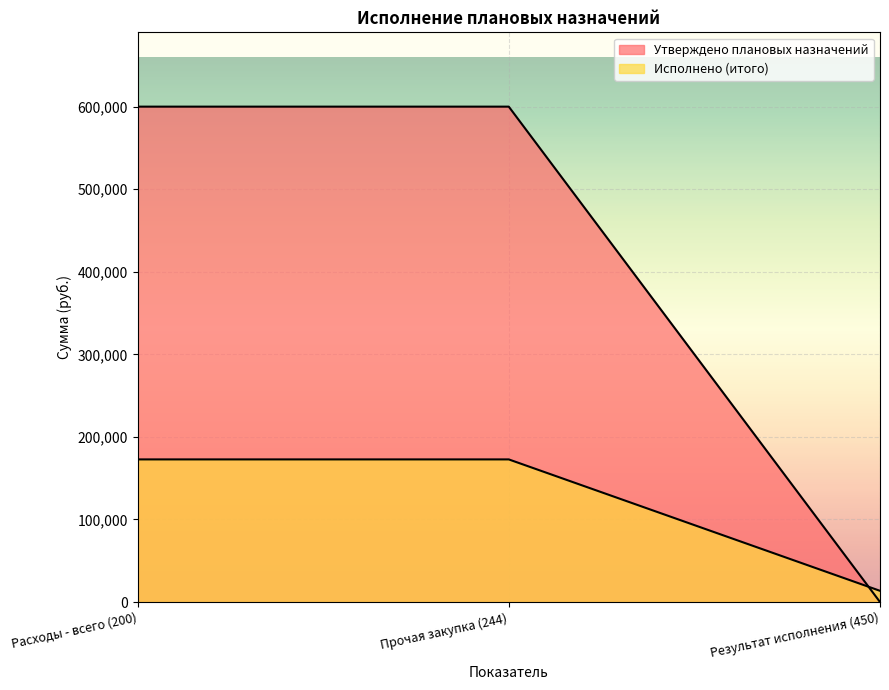

What is the lowest value of the Исполнено (итого) series?

13591.8